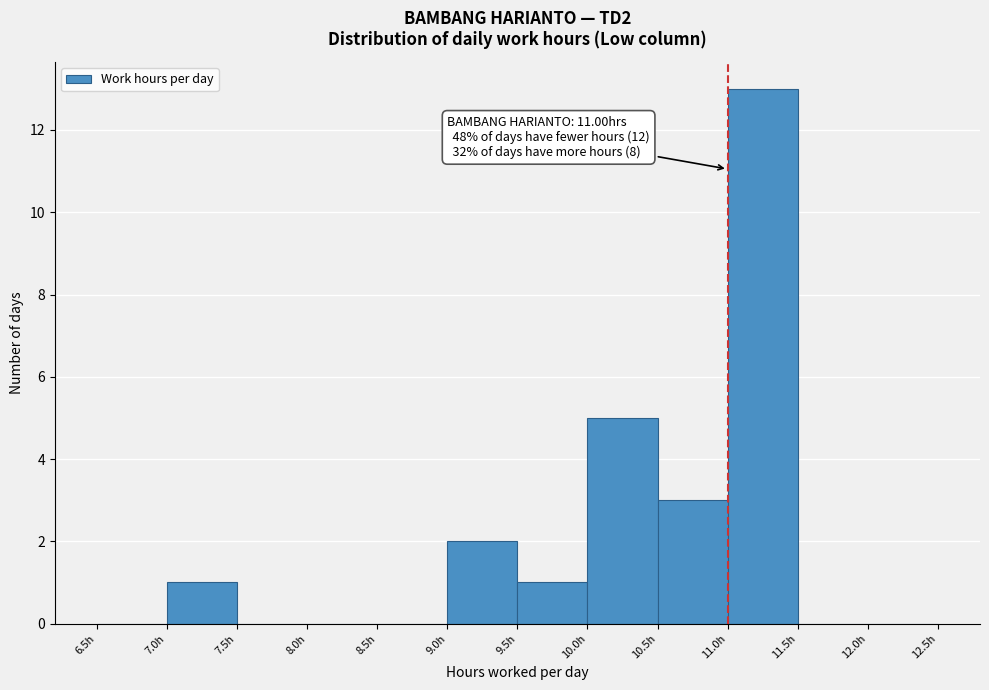

Over which range of the x-axis is the bar tallest?

11.0 to 11.5